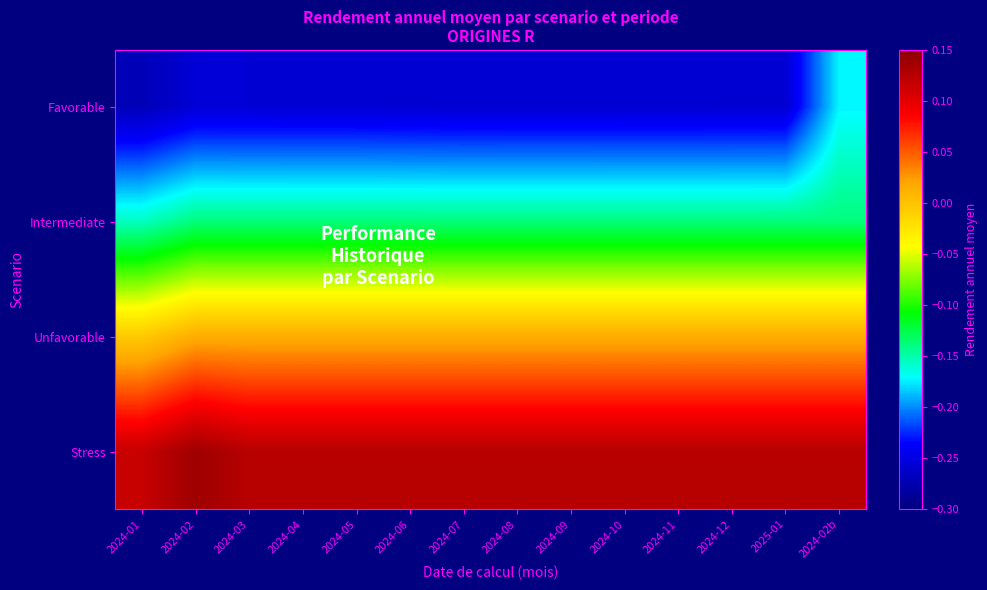

How many data points does each series have?

14